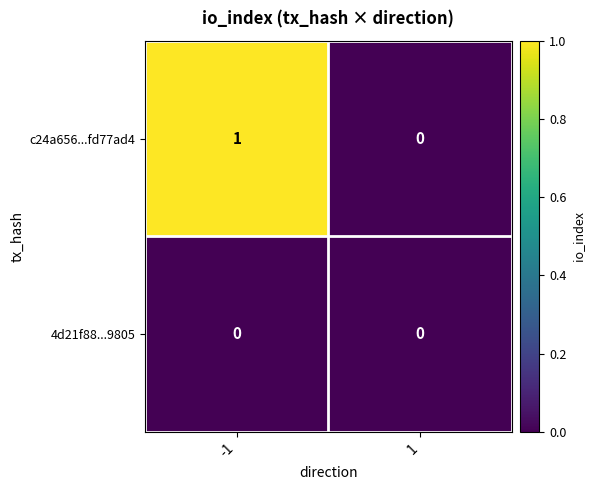

What is the difference between the highest and lowest values at -1?

1